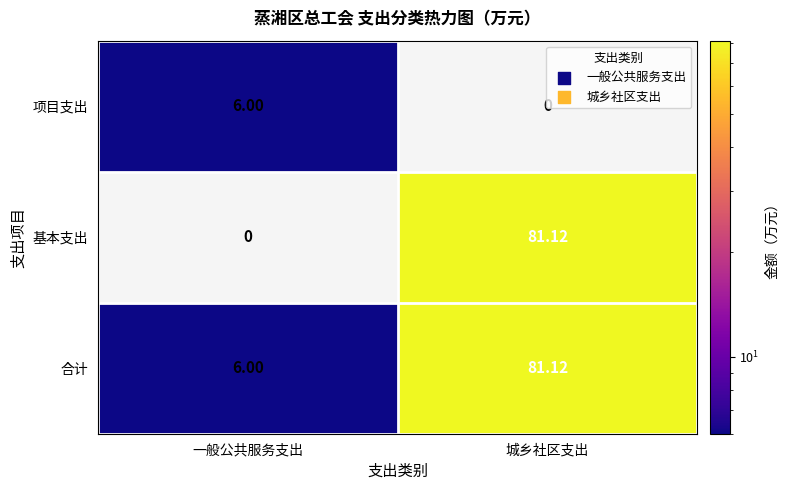

How many categories are shown in the chart?

2